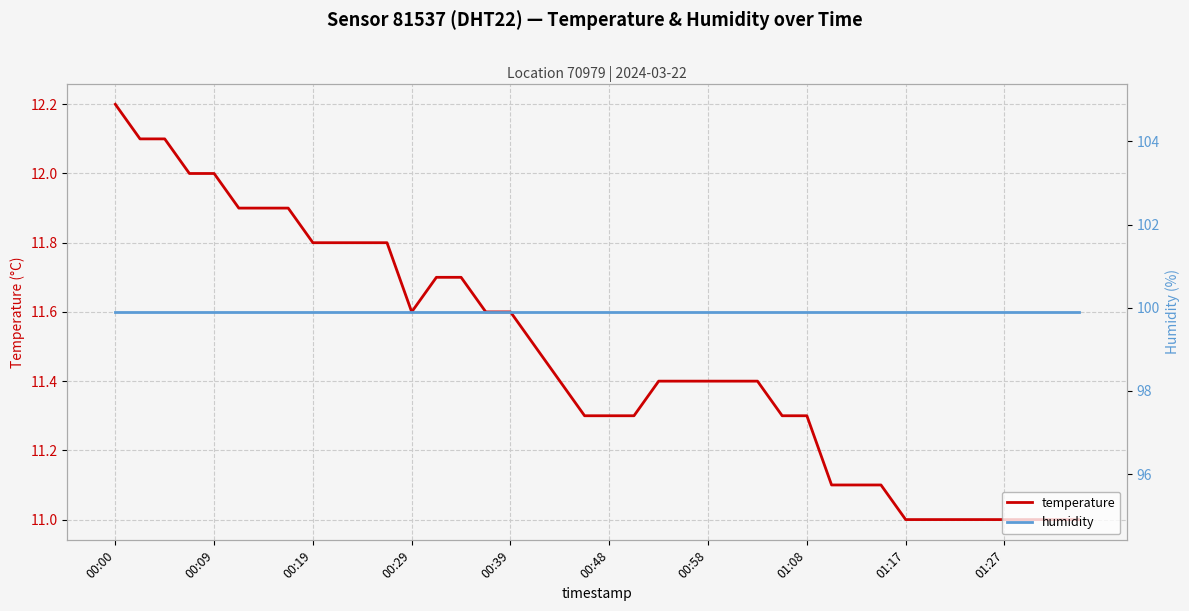

True or false: humidity and temperature intersect in this chart.

False